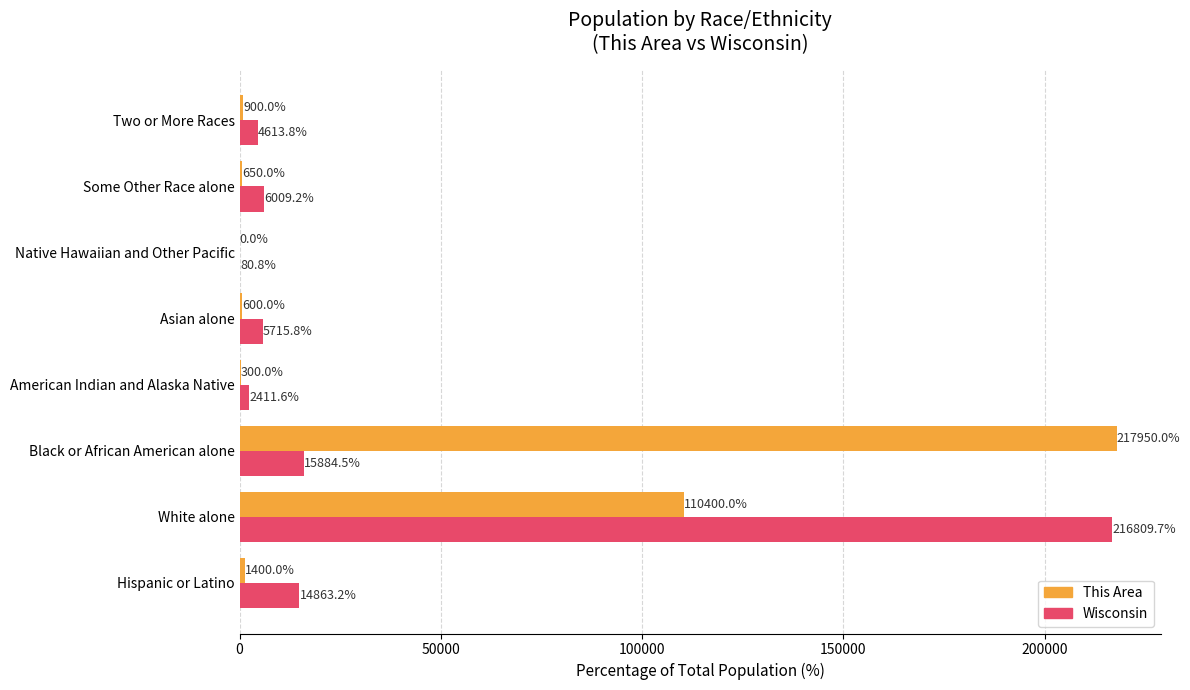

Read the Wisconsin value at American Indian and Alaska Native.

2411.6